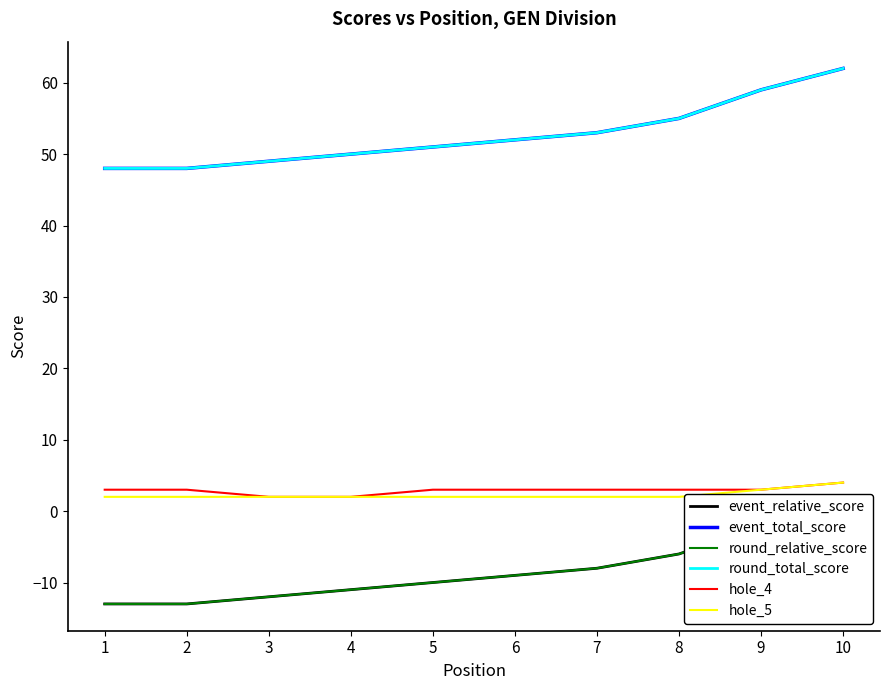

Where is event_total_score nearest to the value 55?

8